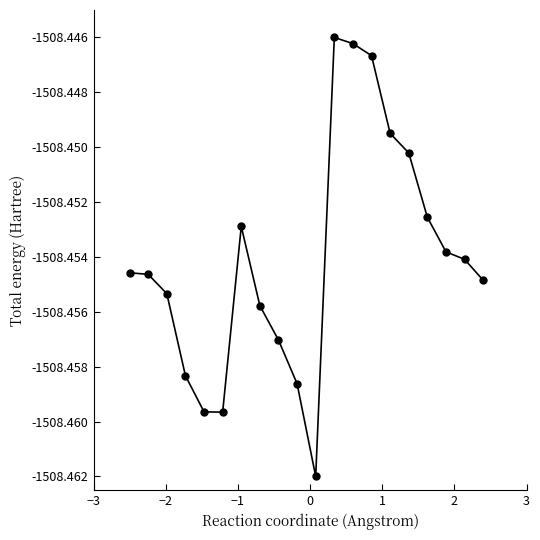

True or false: there are more than 1 points higher than both neighbors.

True